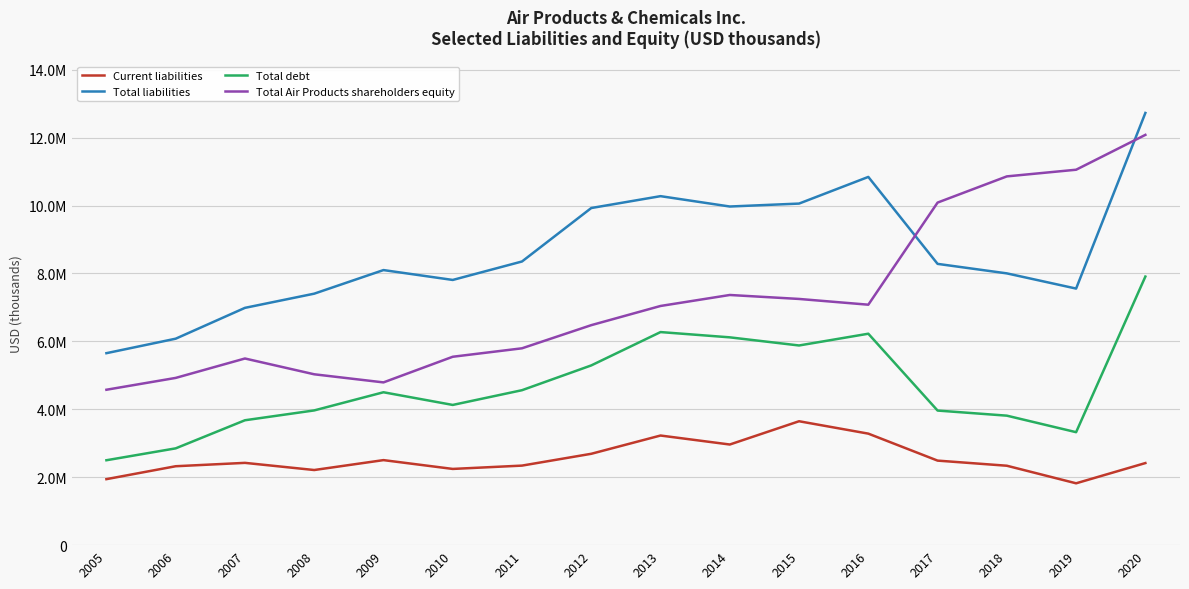

Does the chart have visible grid lines?

Yes